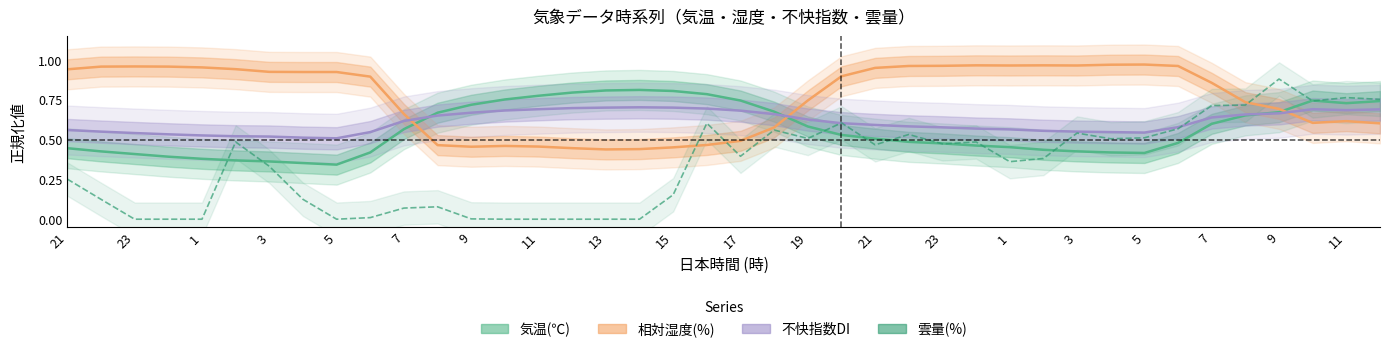

Which series has the largest total across all categories?

相対湿度(%)